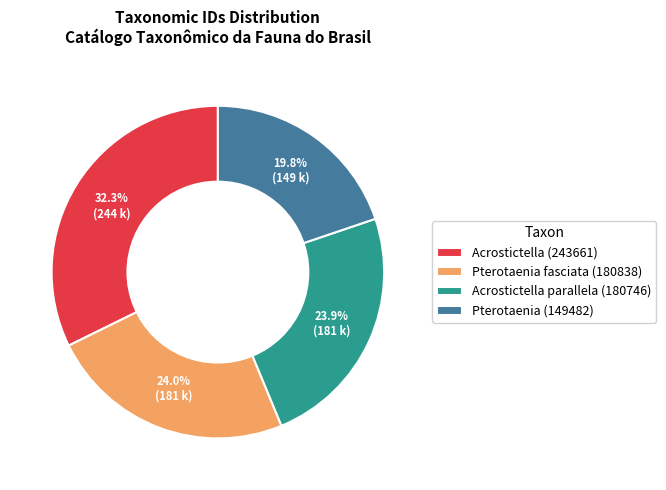

Count the number of slices in the pie.

4